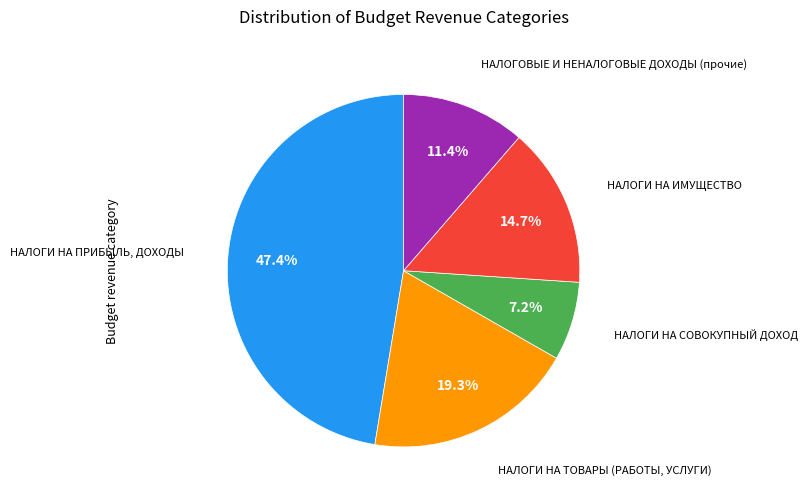

To the nearest percent, what is the difference between the largest and smallest slice percentages?

40%